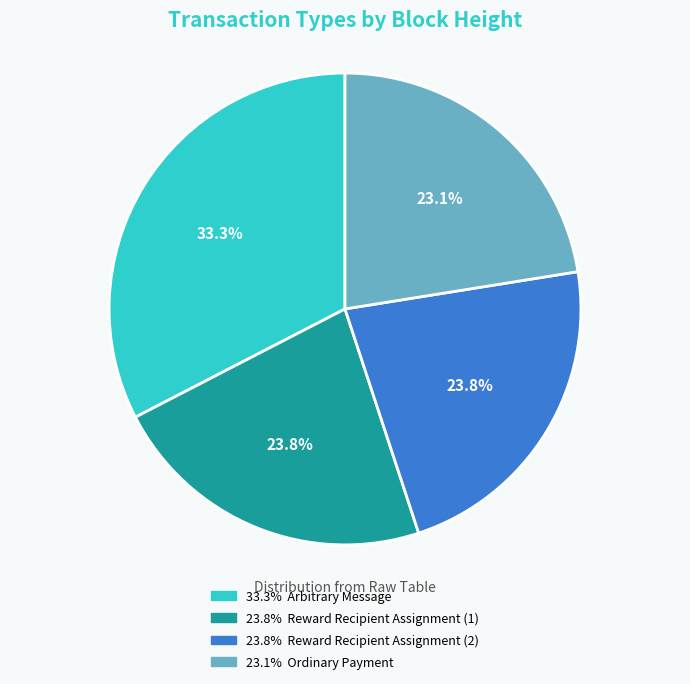

Is the sum of Reward Recipient
Assignment (493670) and Ordinary Payment
(493664) greater than half?

No